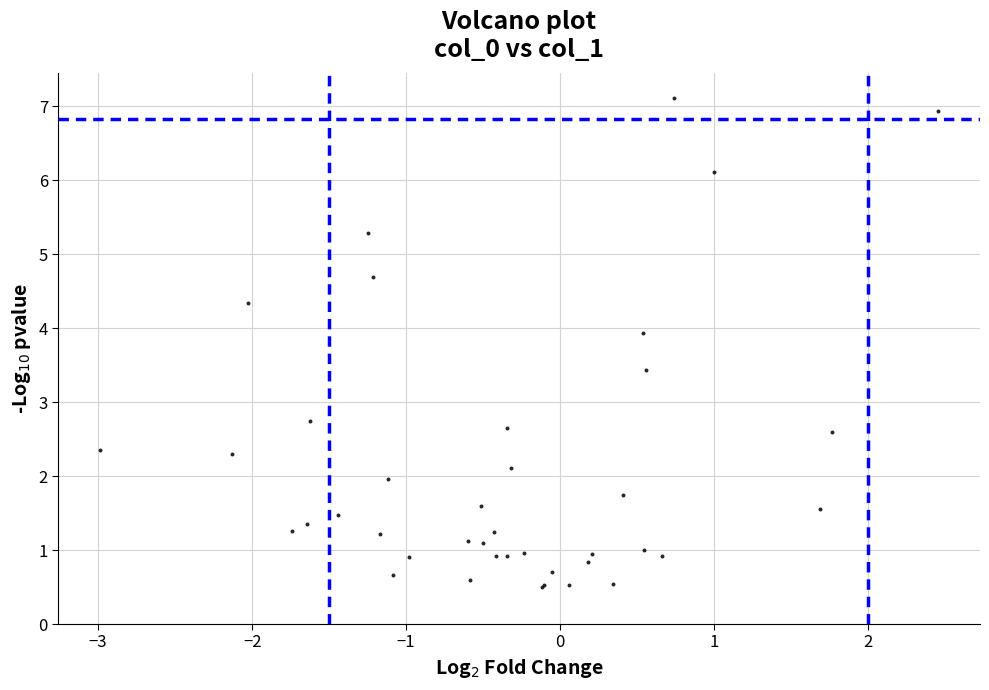

What Y value in the scatter plot is closest to 3?

2.7